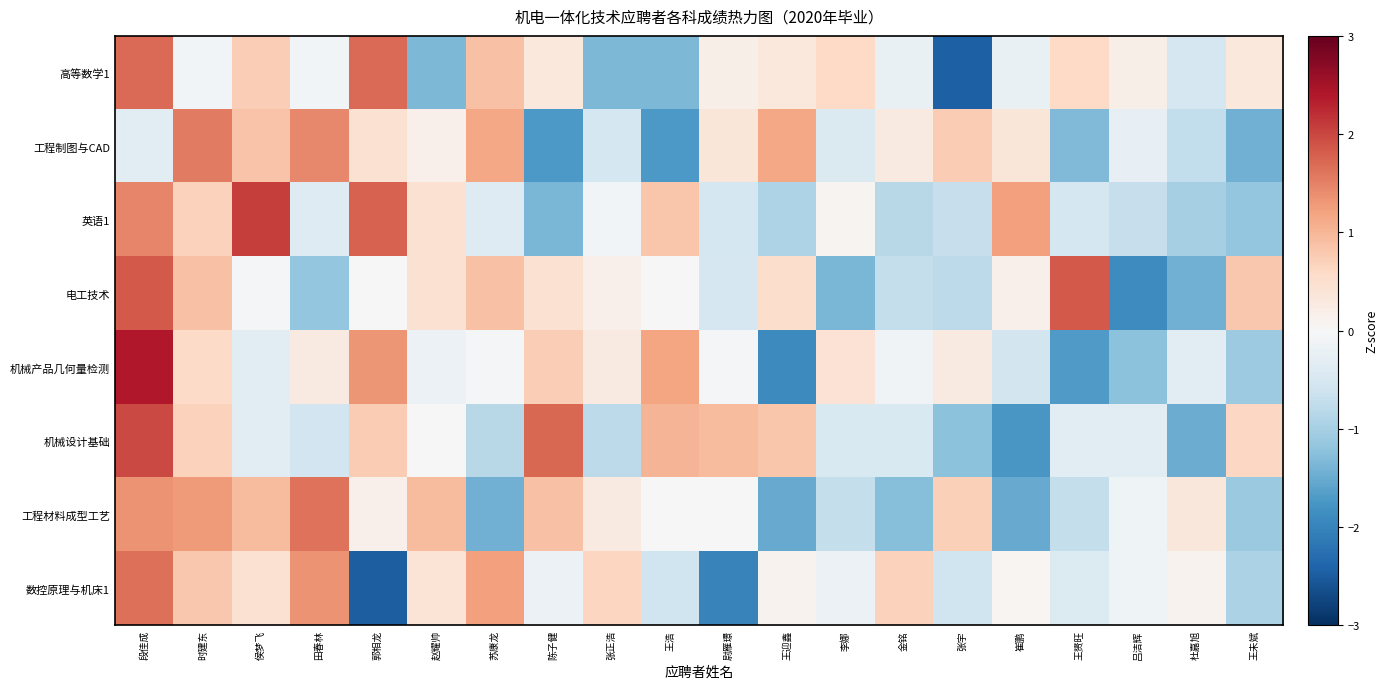

Which series has the widest spread of values?

机械产品几何量检测